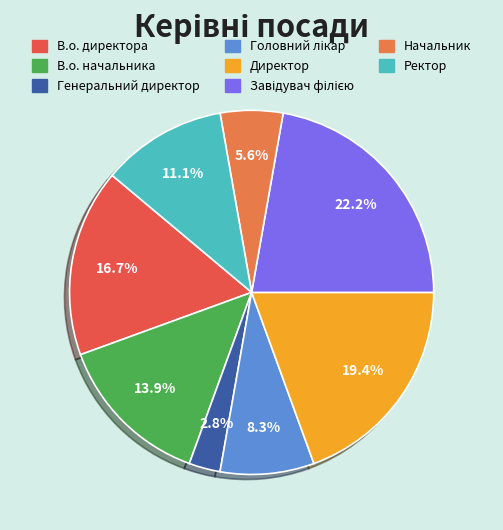

How many slices are in this pie chart?

8